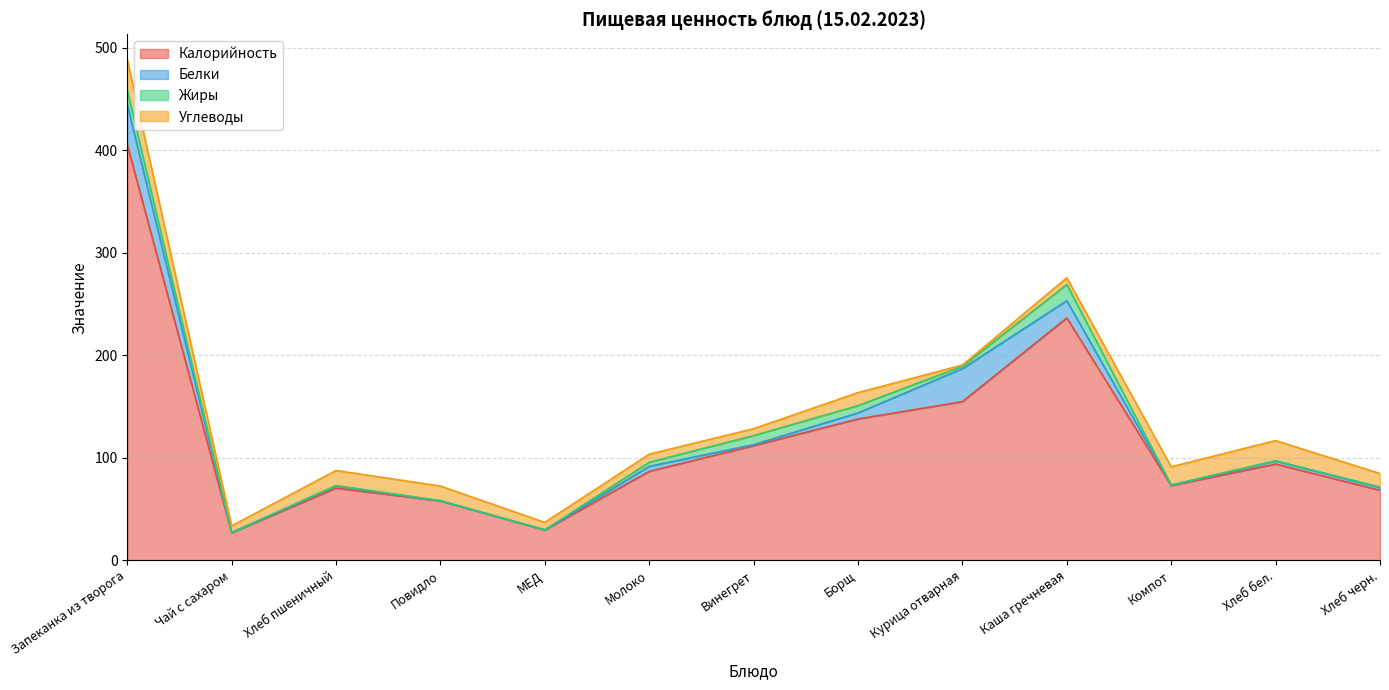

How many data points does each series have?

13